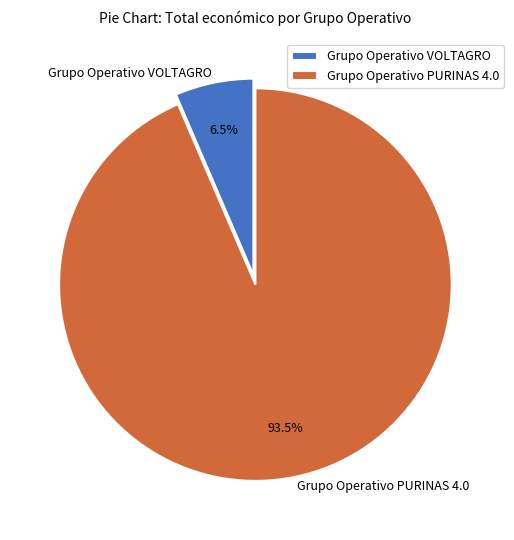

True or false: Grupo Operativo PURINAS 4.0 accounts for 99% of the total.

False